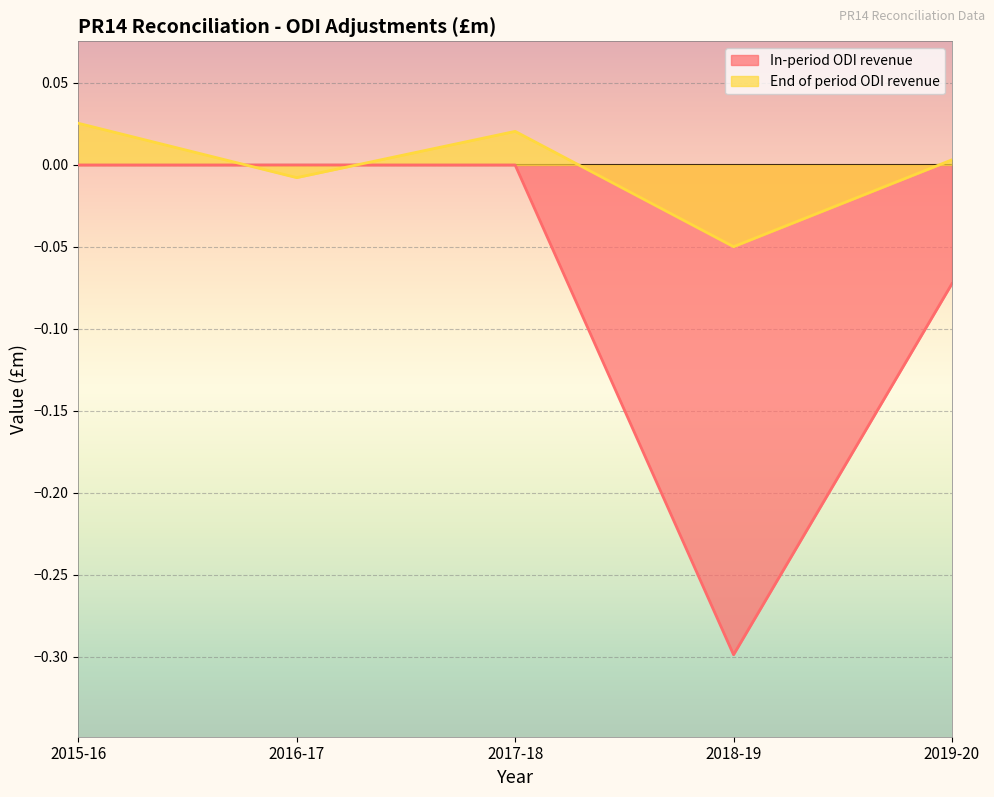

Which series ends up on top after the final intersection of End of period ODI revenue and In-period ODI revenue?

End of period ODI revenue